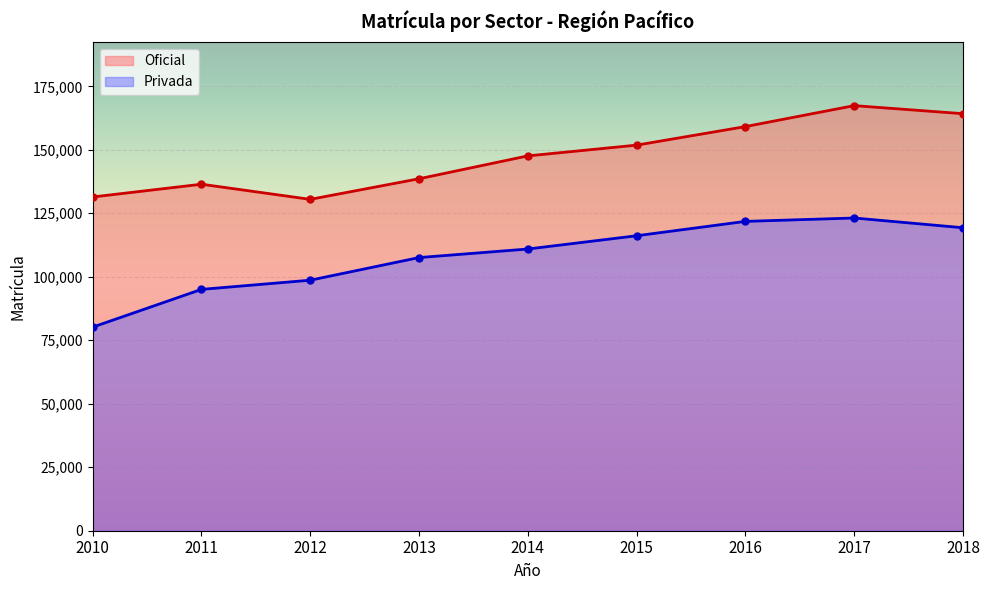

List the series in order of their overall mean, highest first.

Oficial, Privada